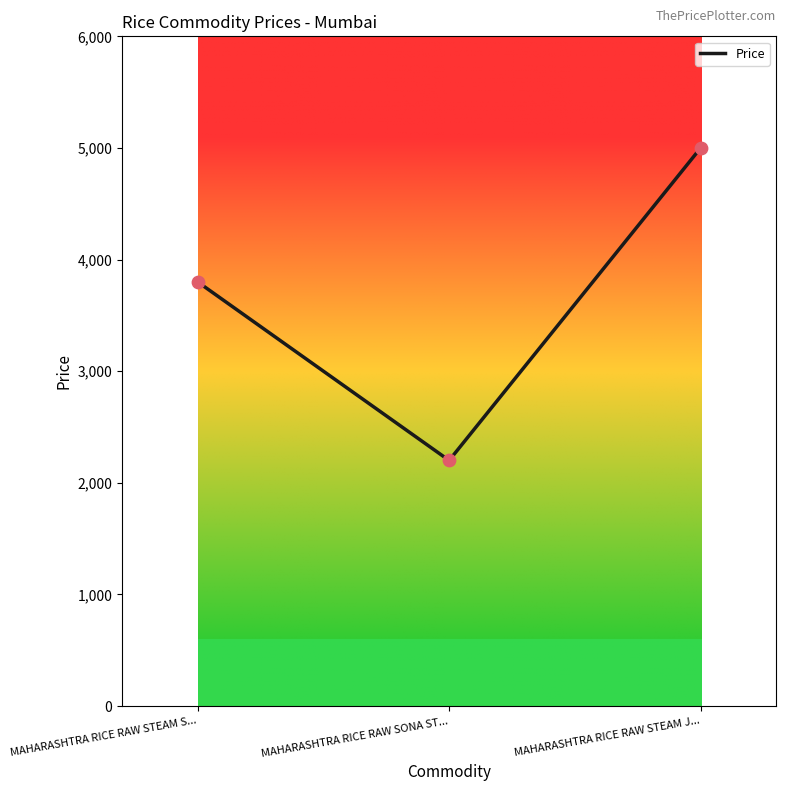

Approximately how many times larger is the value at MAHARASHTRA RICE RAW SONA ST... compared to MAHARASHTRA RICE RAW STEAM J...?

0.4